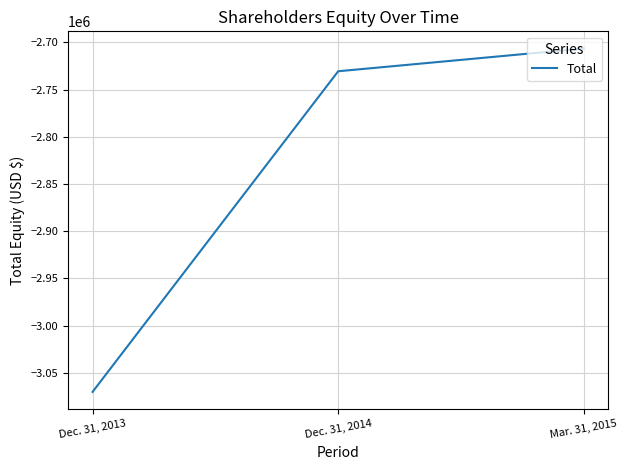

What is the smallest value displayed?

-3070336